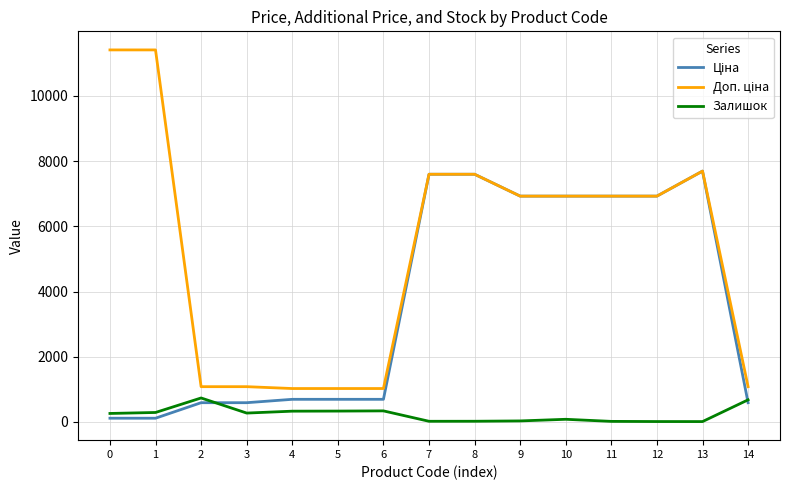

How many lines are shown in the chart?

3